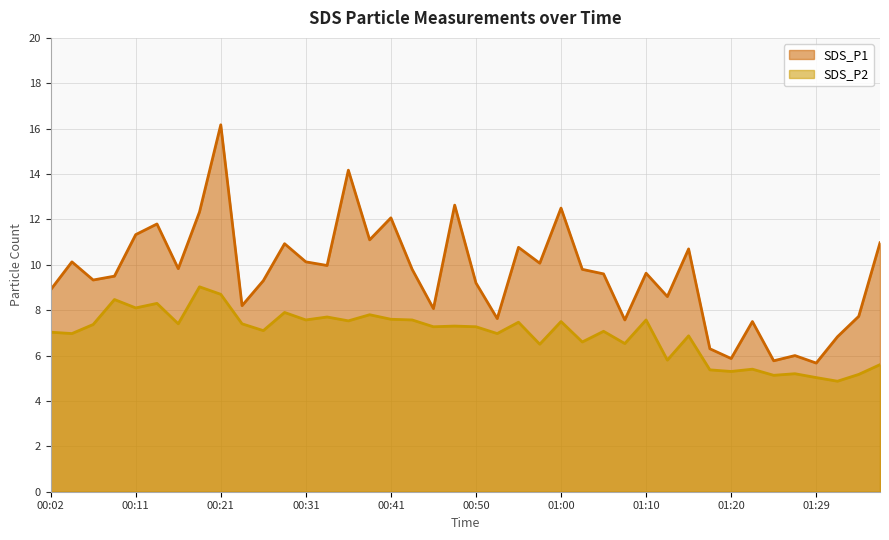

Does the chart display data point markers on the line(s)?

No